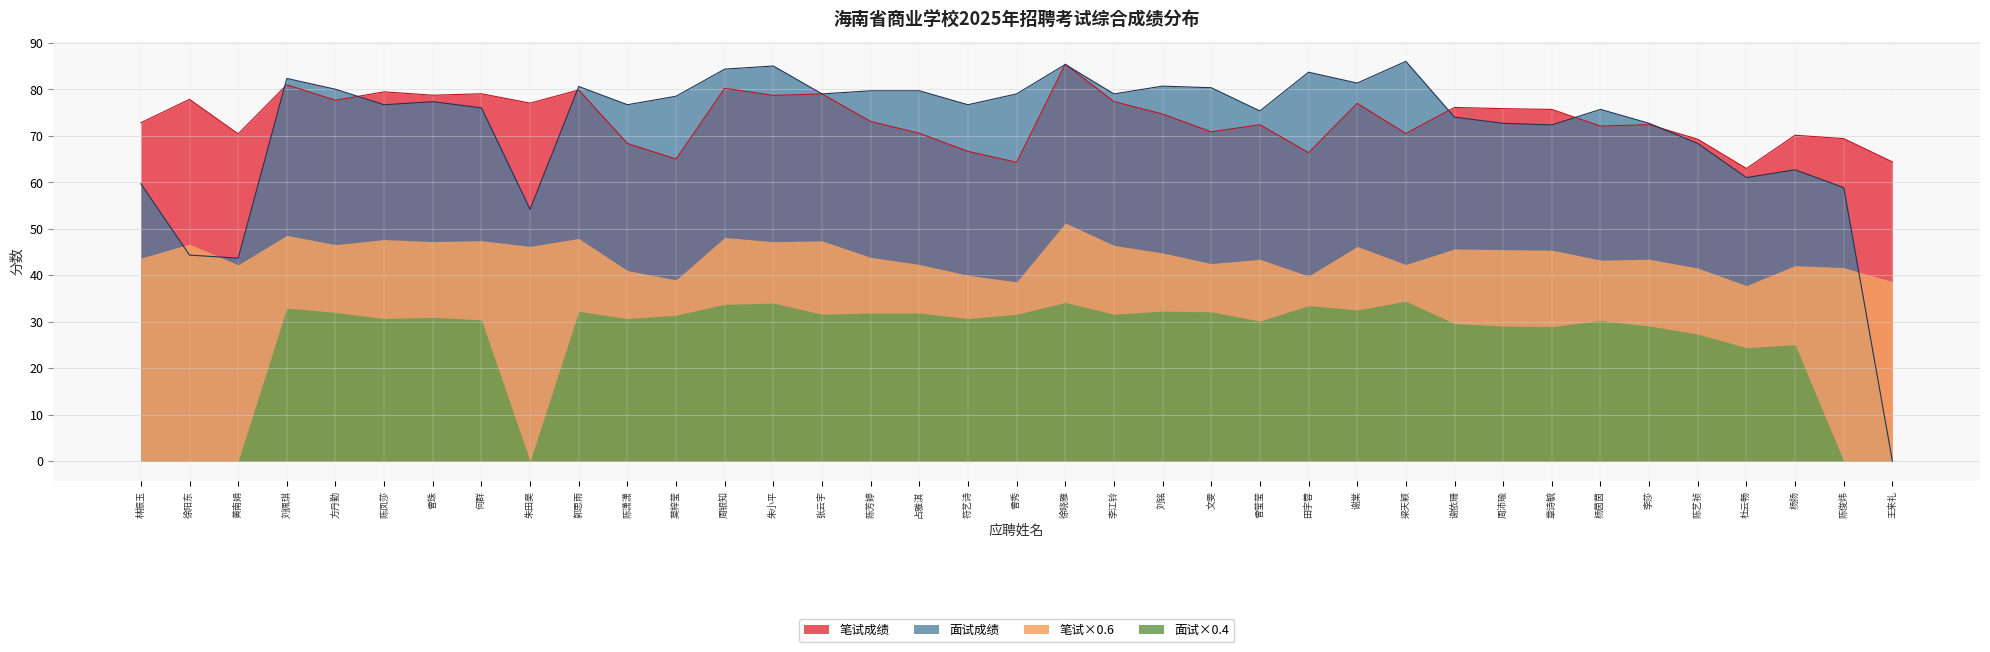

At 曾秀, list the series in order from smallest to largest.

面试×0.4, 笔试×0.6, 笔试成绩, 面试成绩